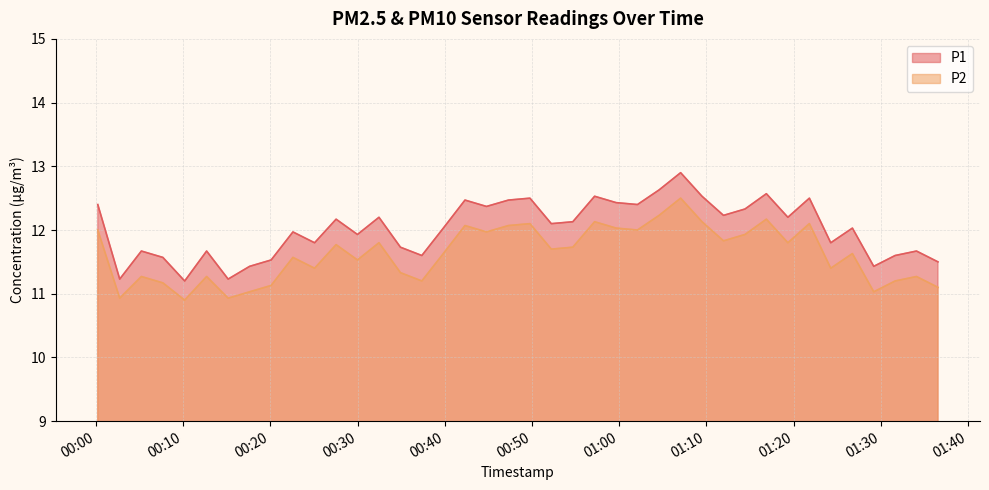

What are all the series names shown in the legend?

P1, P2